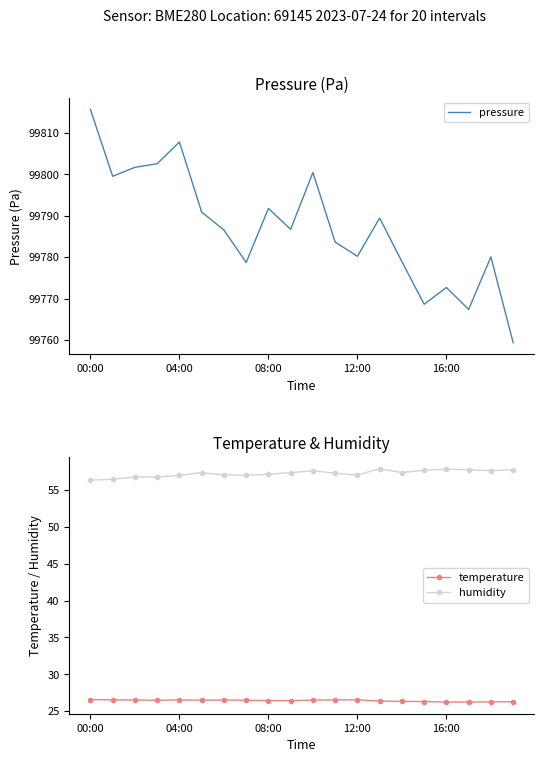

What is the average value of the pressure series?

99787.2